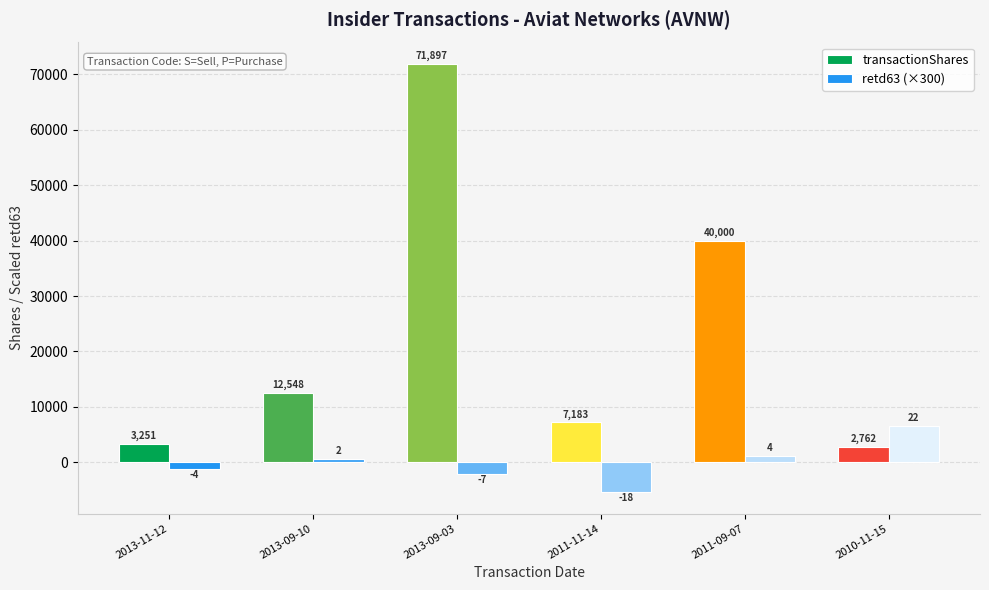

What is the difference between the retd63 (×300) values at 2013-09-03 and 2013-09-10?

2700